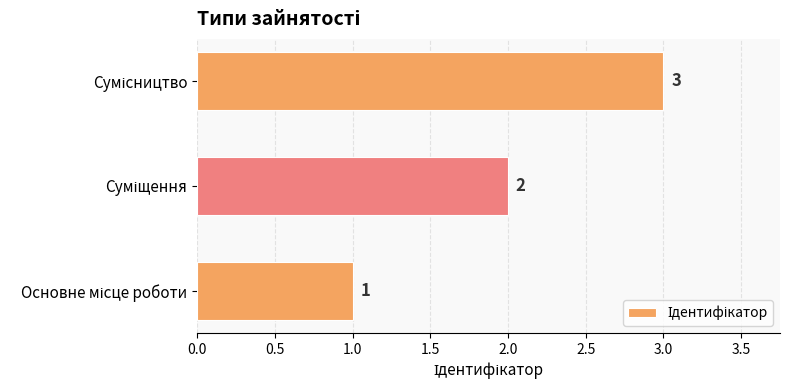

Count the values in the range 1 to 3.

3